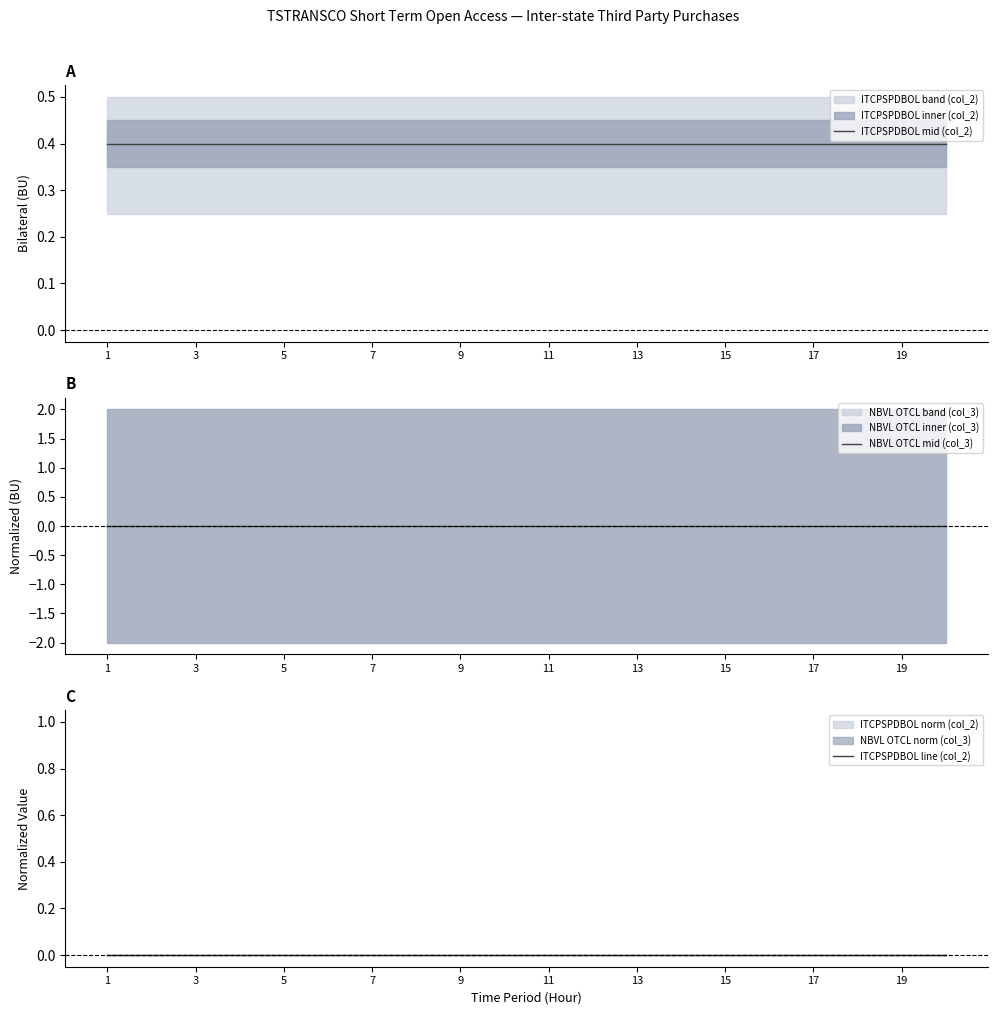

True or false: ITCPSPDBOL line (col_2) and NBVL OTCL mid (col_3) intersect in this chart.

False